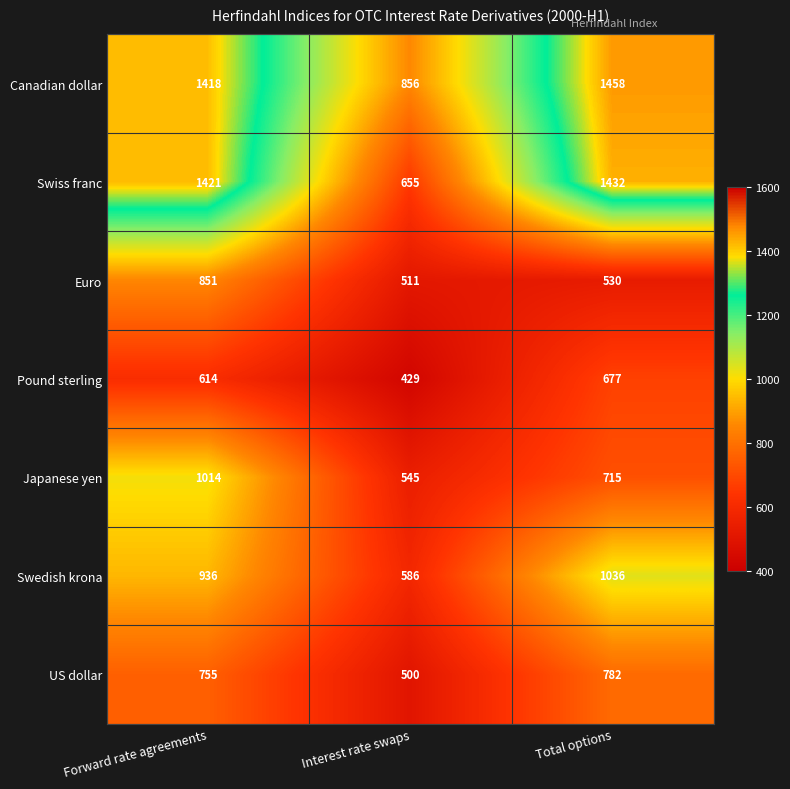

Reading left to right, extract all data points from this chart.

Canadian dollar: Forward rate agreements=1418	Interest rate swaps=856	Total options=1458
Swiss franc: Forward rate agreements=1421	Interest rate swaps=655	Total options=1432
Euro: Forward rate agreements=851	Interest rate swaps=511	Total options=530
Pound sterling: Forward rate agreements=614	Interest rate swaps=429	Total options=677
Japanese yen: Forward rate agreements=1014	Interest rate swaps=545	Total options=715
Swedish krona: Forward rate agreements=936	Interest rate swaps=586	Total options=1036
US dollar: Forward rate agreements=755	Interest rate swaps=500	Total options=782